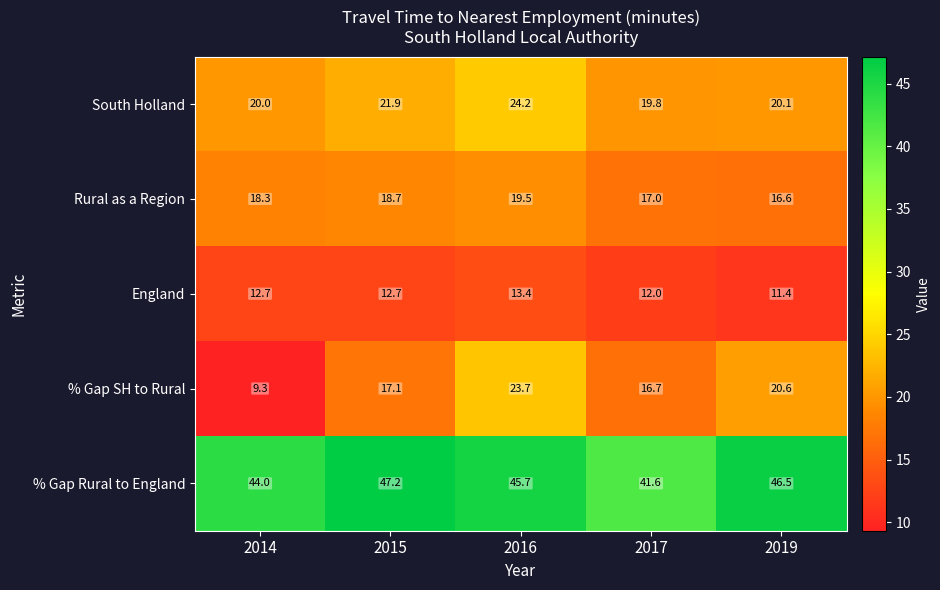

Which label corresponds to the smallest value in the chart?

2014